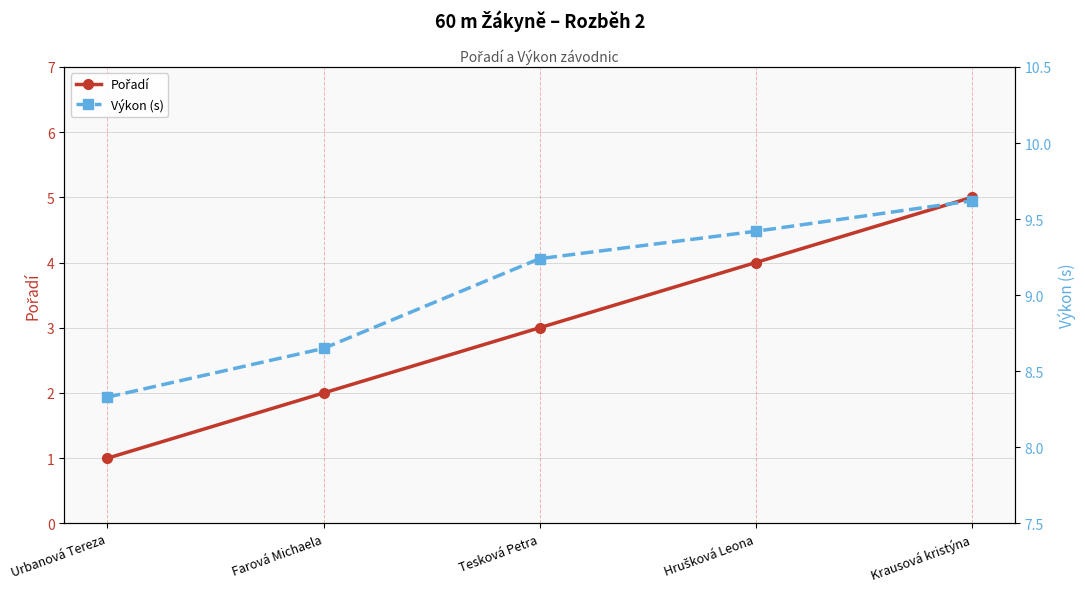

List the labels in order of Pořadí value, smallest first.

Urbanová Tereza, Farová Michaela, Tesková Petra, Hrušková Leona, Krausová kristýna